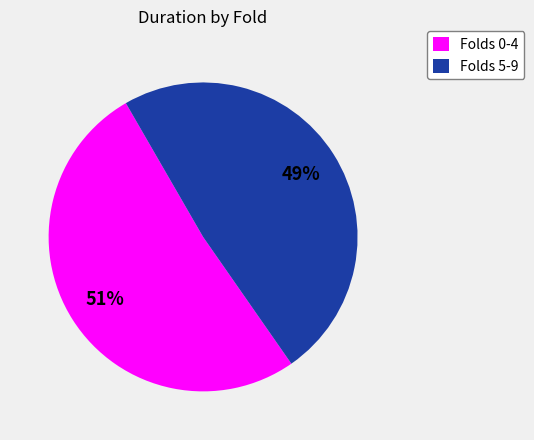

Is it true that Folds 5-9 is 49% of the pie?

True